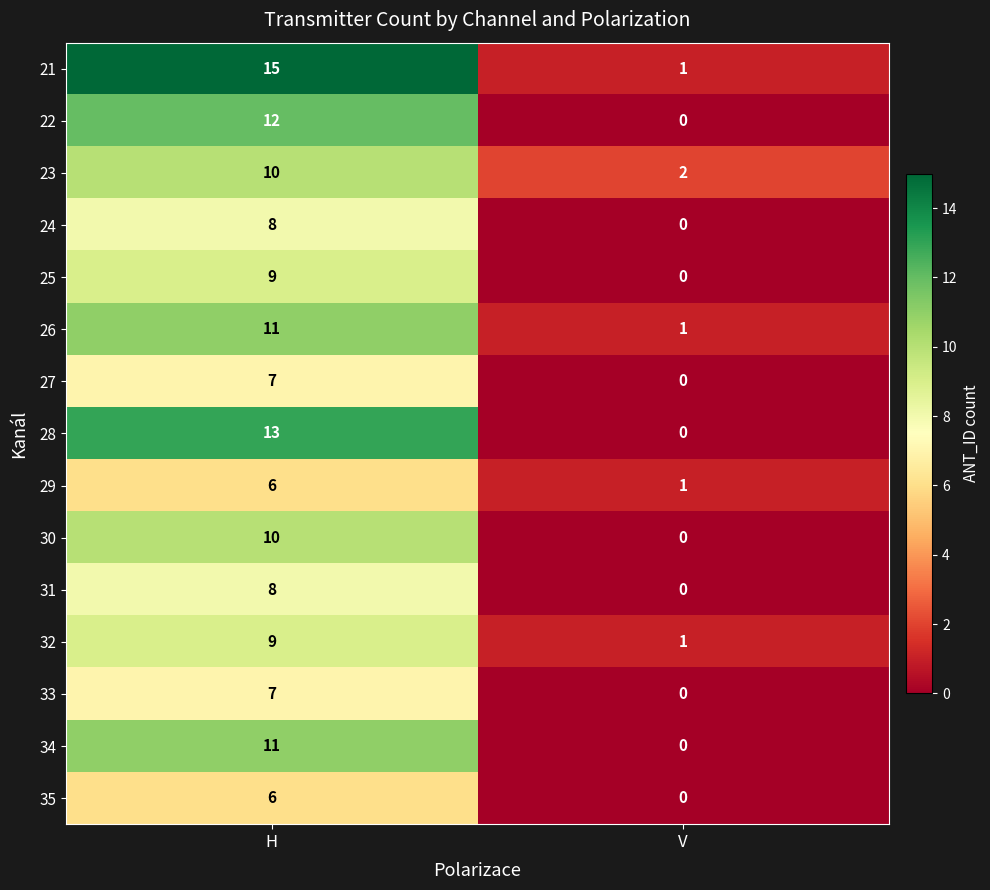

The 33 series shows 5 at H. True or false?

False